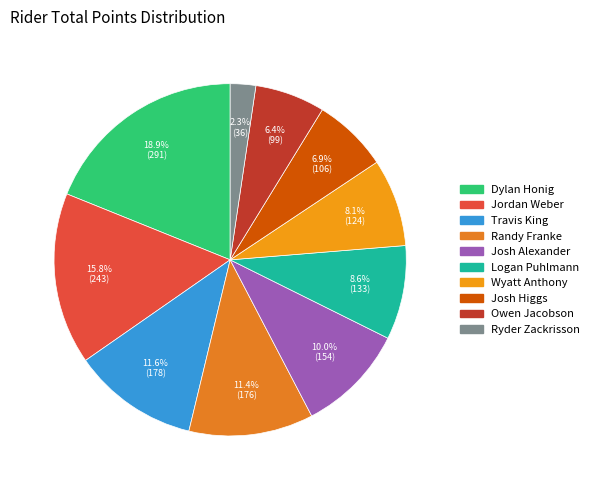

What portion of the pie excludes 15.8% (243)?

84.2%